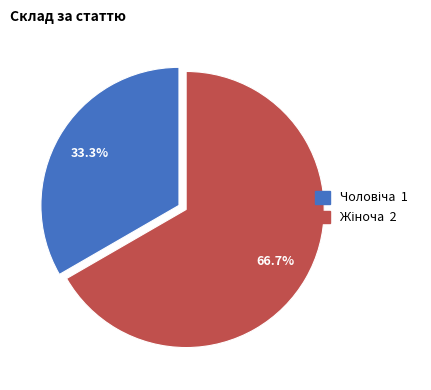

Is there any slice that represents more than half of the pie?

Yes